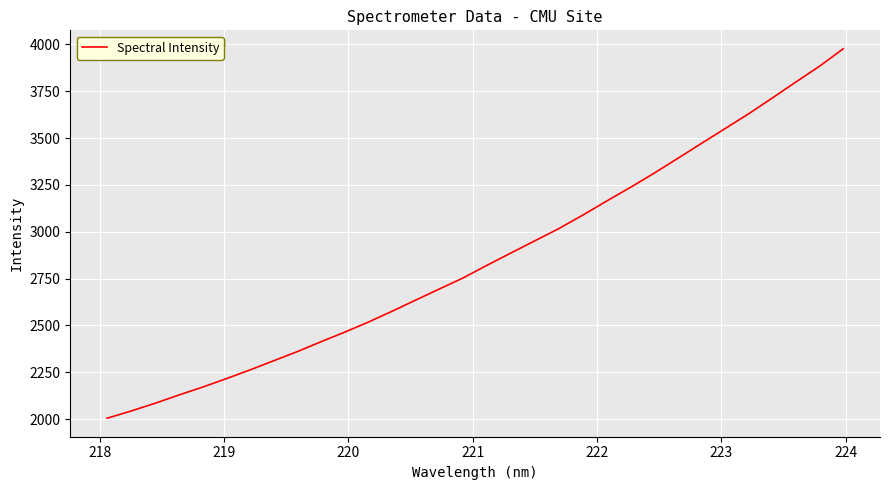

What is the difference between the maximum and minimum values?

1971.4